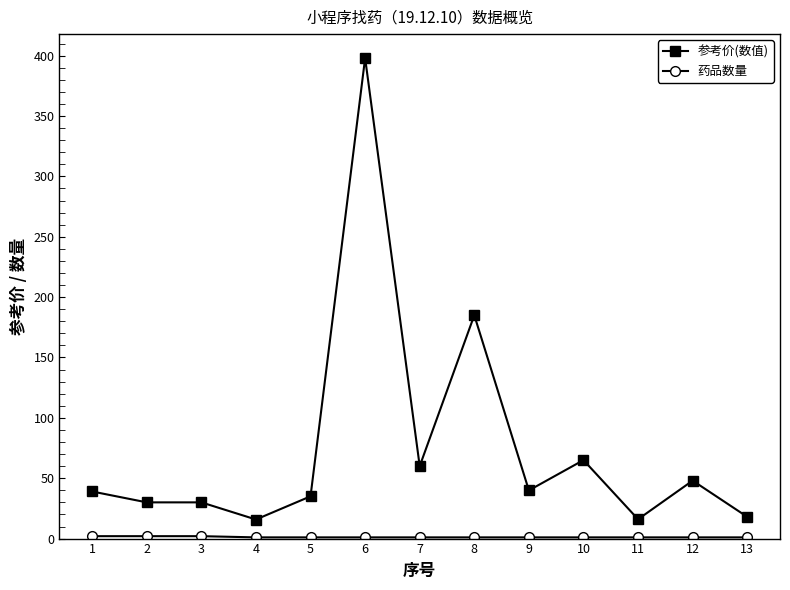

Does the chart have visible grid lines?

No